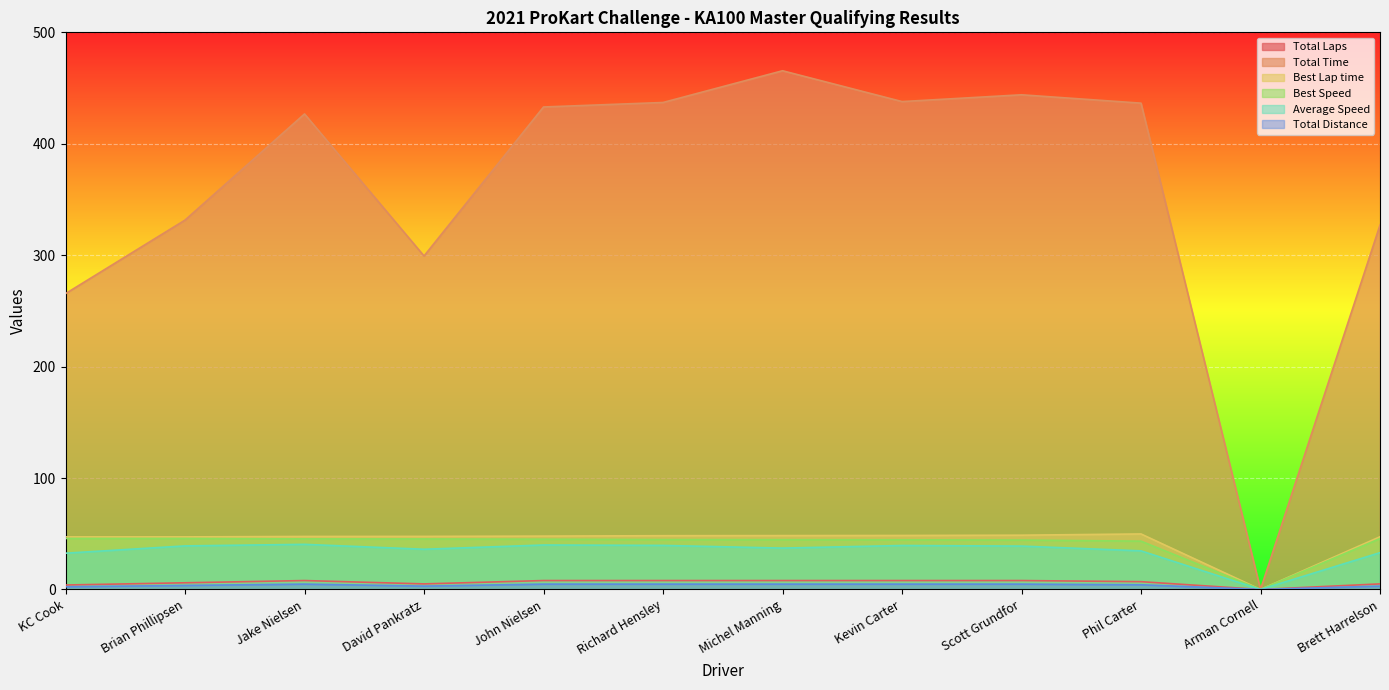

Between David Pankratz and Phil Carter, which is larger?

Phil Carter